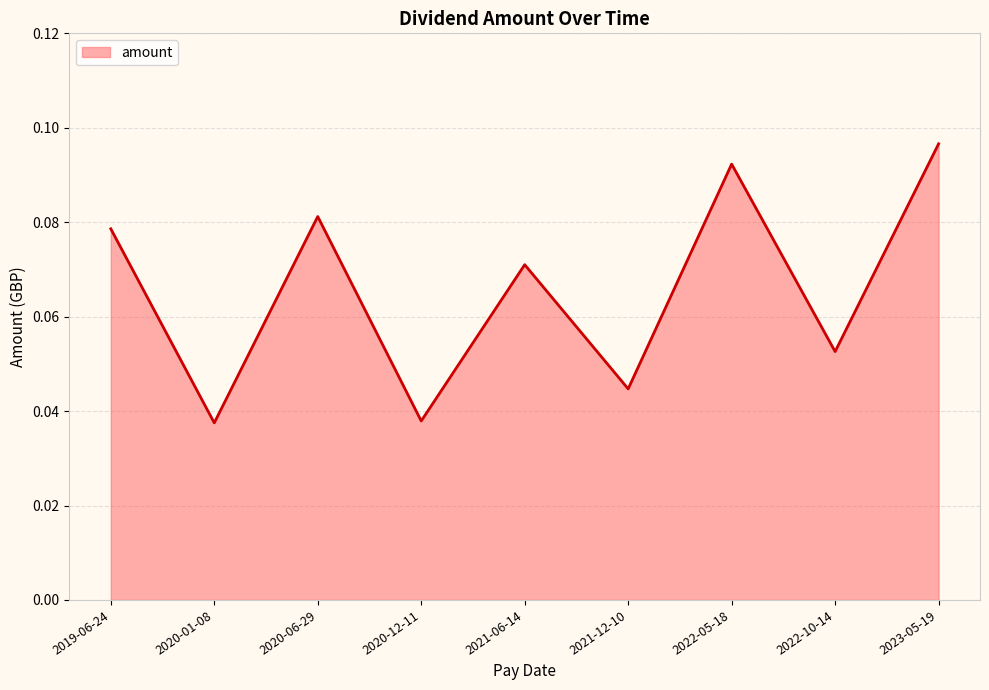

What position from the left is 2020-01-08?

2